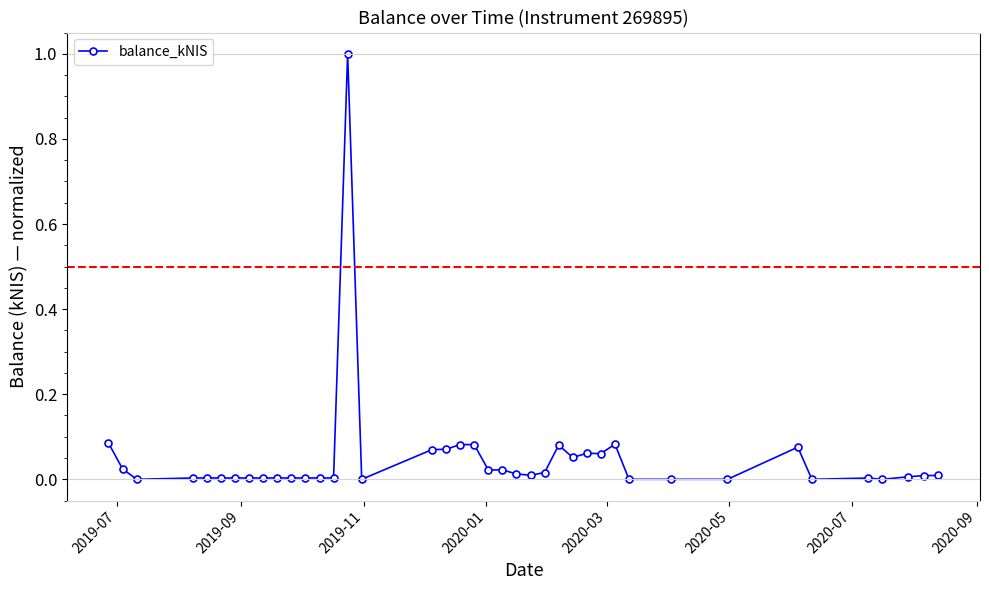

True or false: there are more than 1 points higher than both neighbors.

True